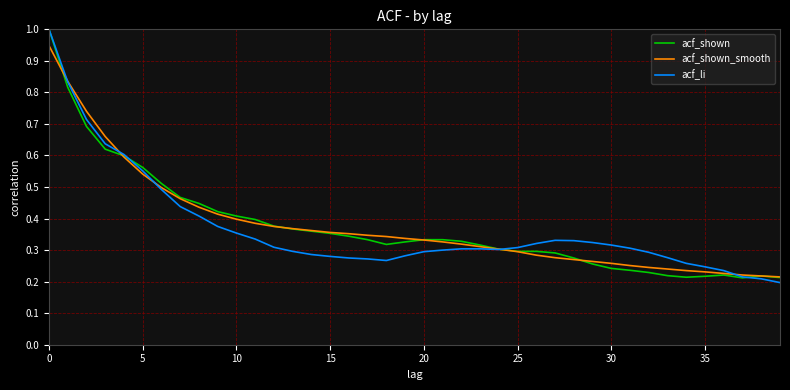

What is the greatest value displayed?

1.0